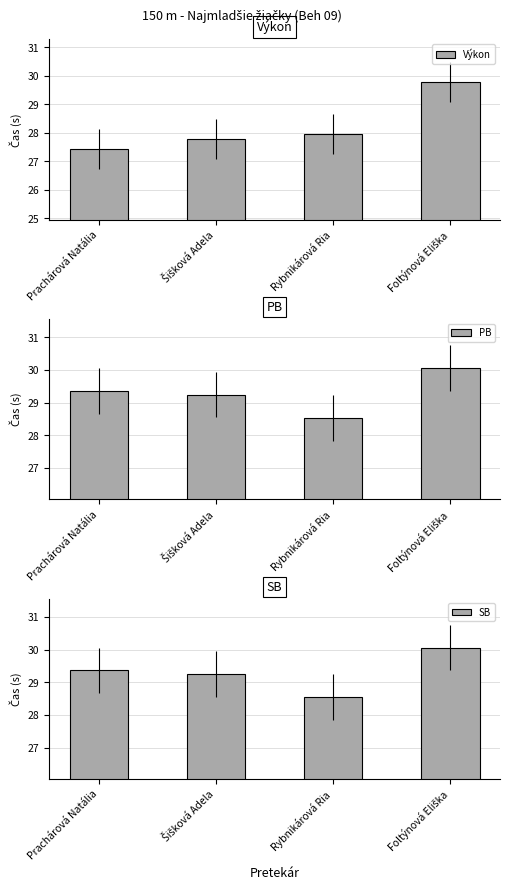

What is the label of the 3rd bar from the right?

Šišková Adela